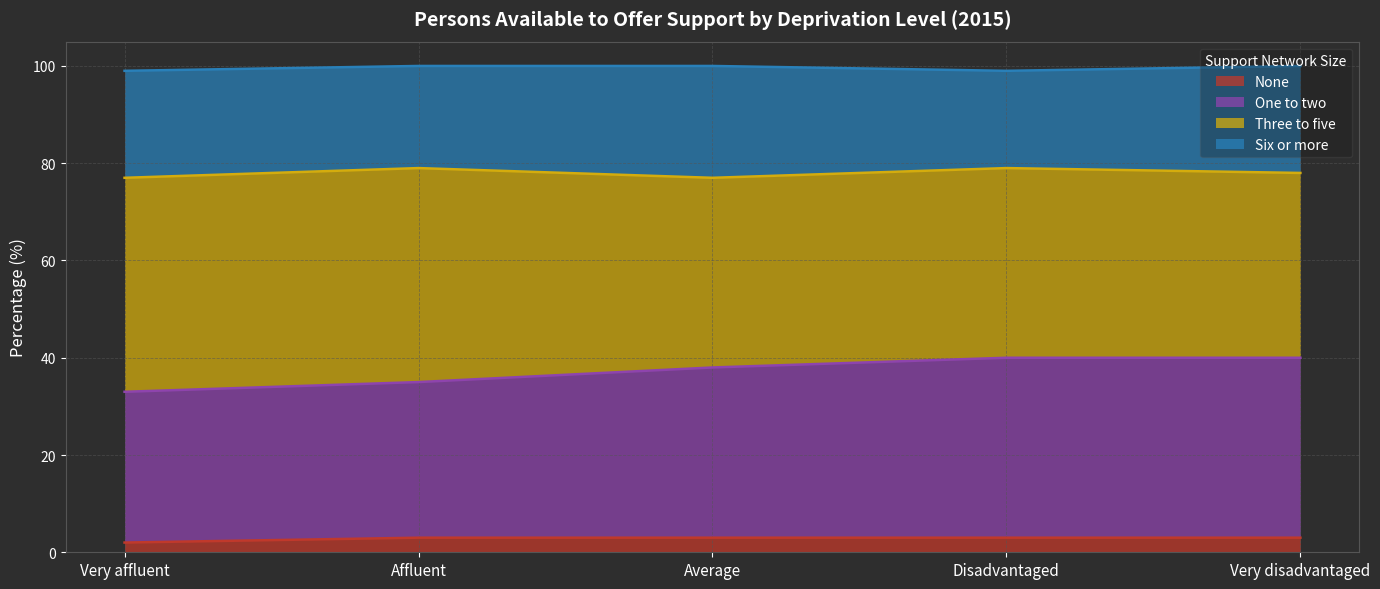

How many lines are shown in the chart?

4